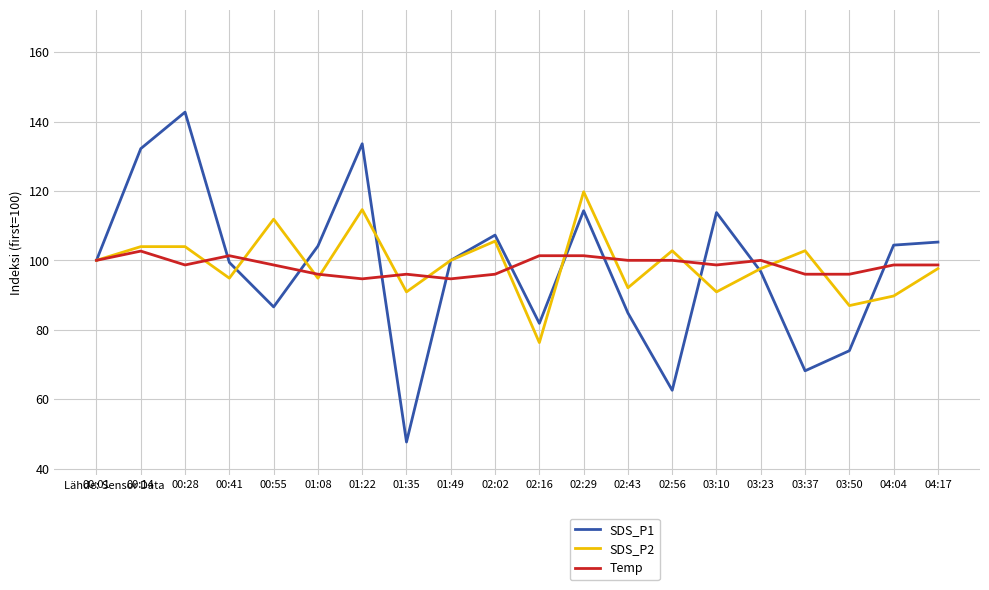

What is the sum of the SDS_P2 values at 02:02 and 02:16?

181.8